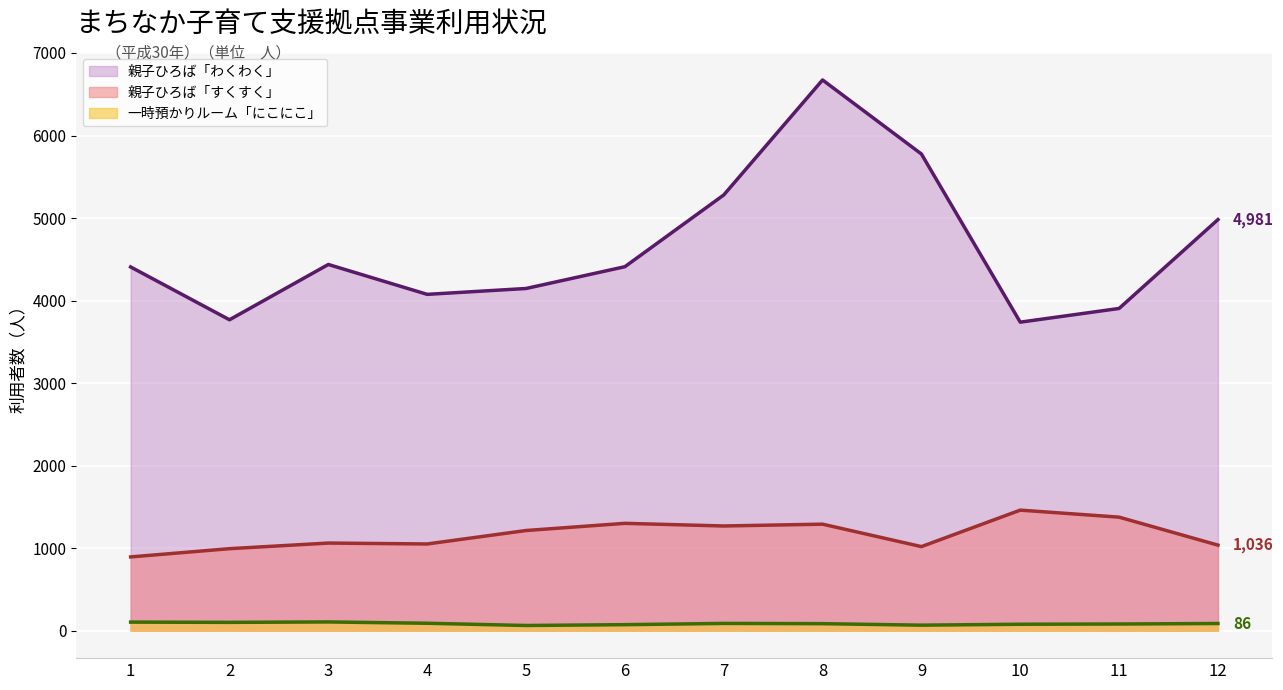

At how many categories does at least one series exceed 3814?

10